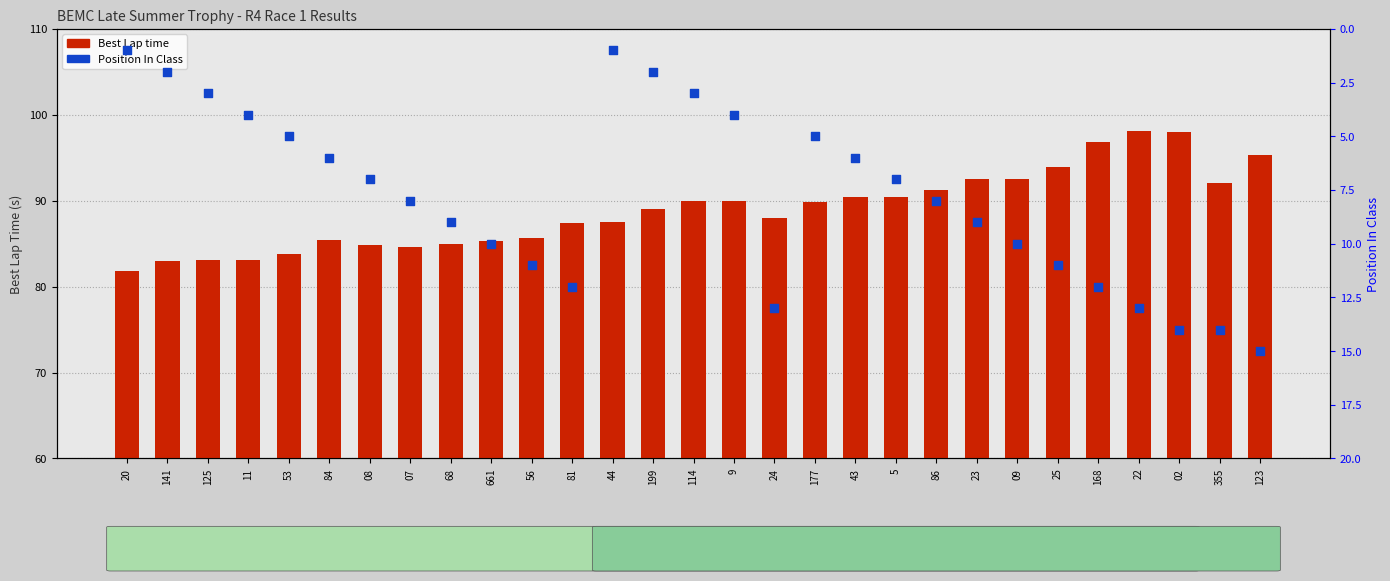

What are all the series names shown in the legend?

Best Lap time, Position In Class